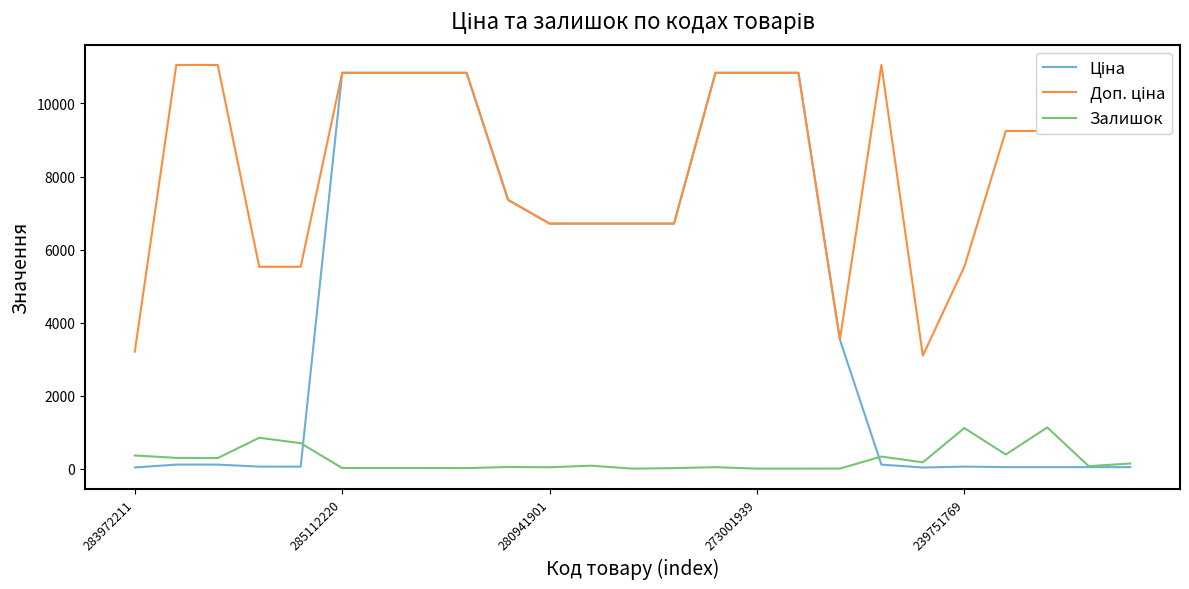

What is the greatest value displayed?

11055.0